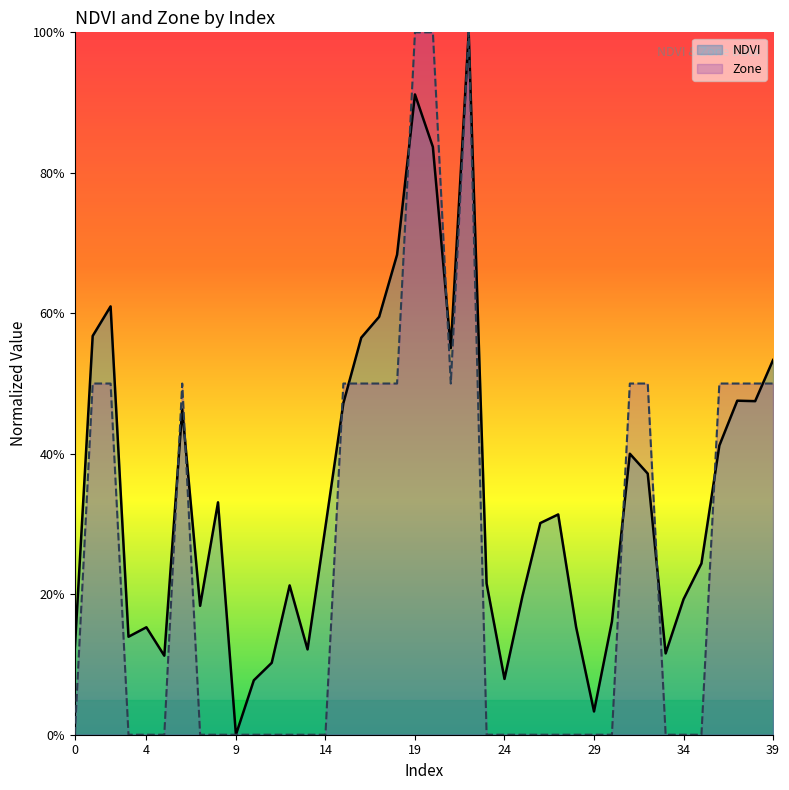

Rank the series at 18 from lowest to highest value.

Zone, NDVI